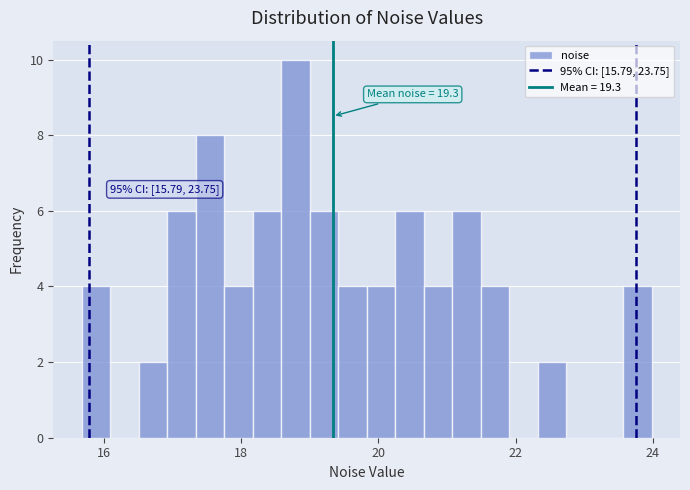

Around what value on the x-axis is the tallest bar? Give the approximate position of its centre, as read against the axis.

18.8